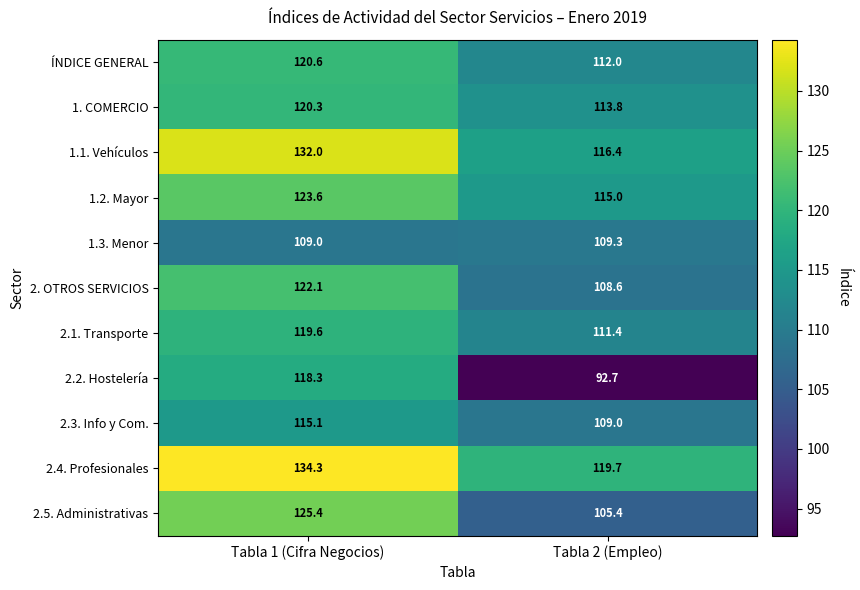

What is the difference between the highest and lowest values at Tabla 2 (Empleo)?

27.0